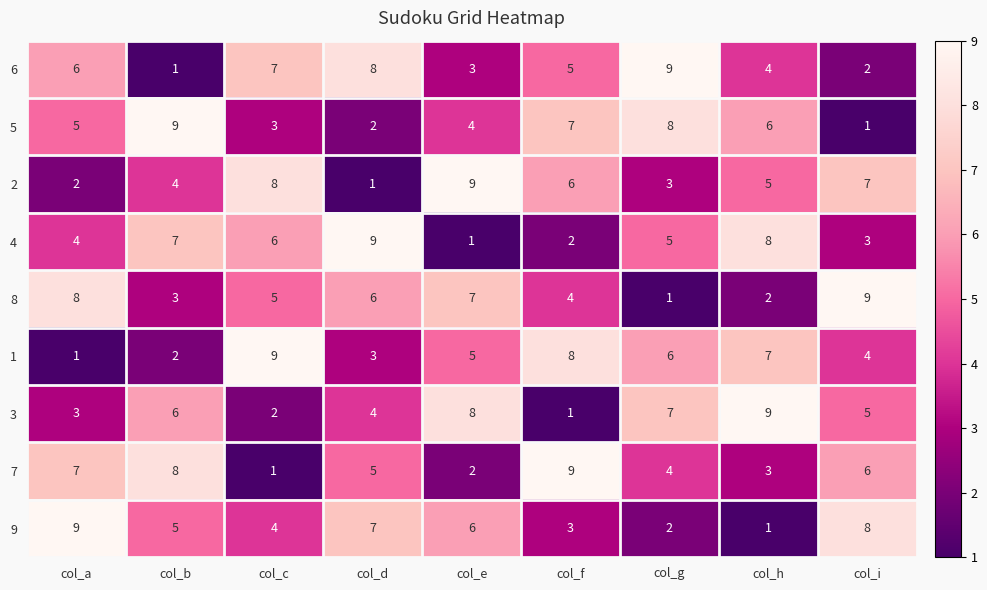

What is the average value of the 9 series?

5